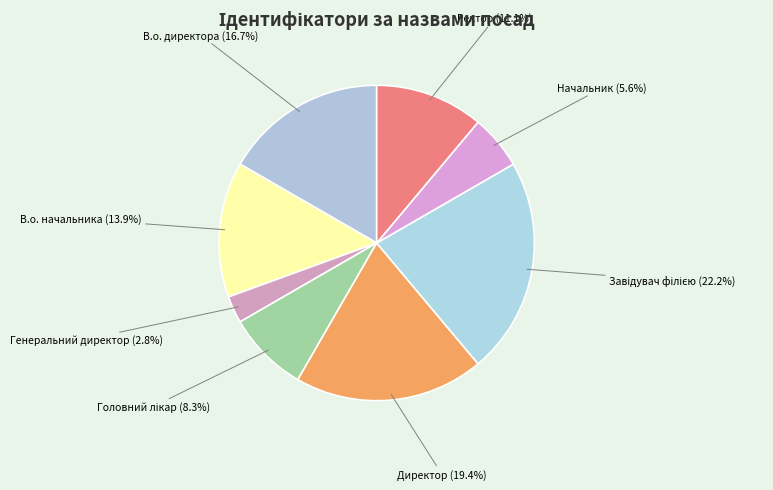

What percentage is the Начальник slice, to the nearest percent?

6%